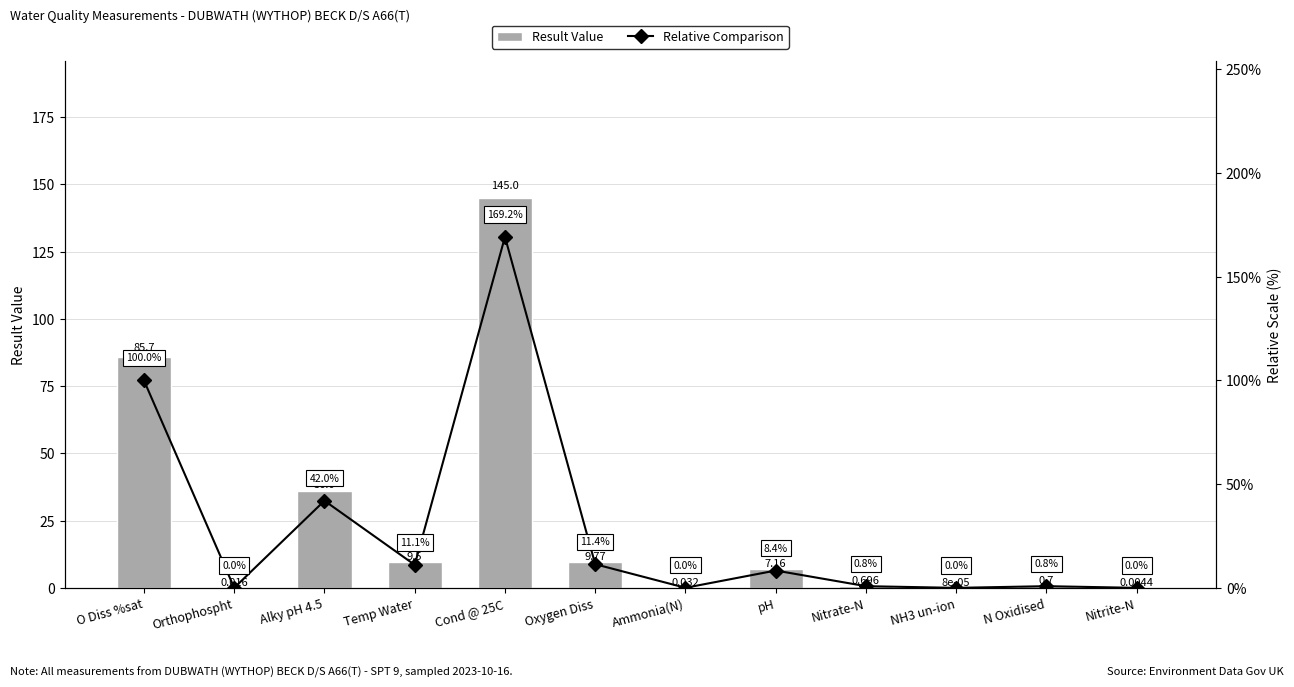

What is the difference between the second highest and second lowest values in the Relative Comparison series?

100.0